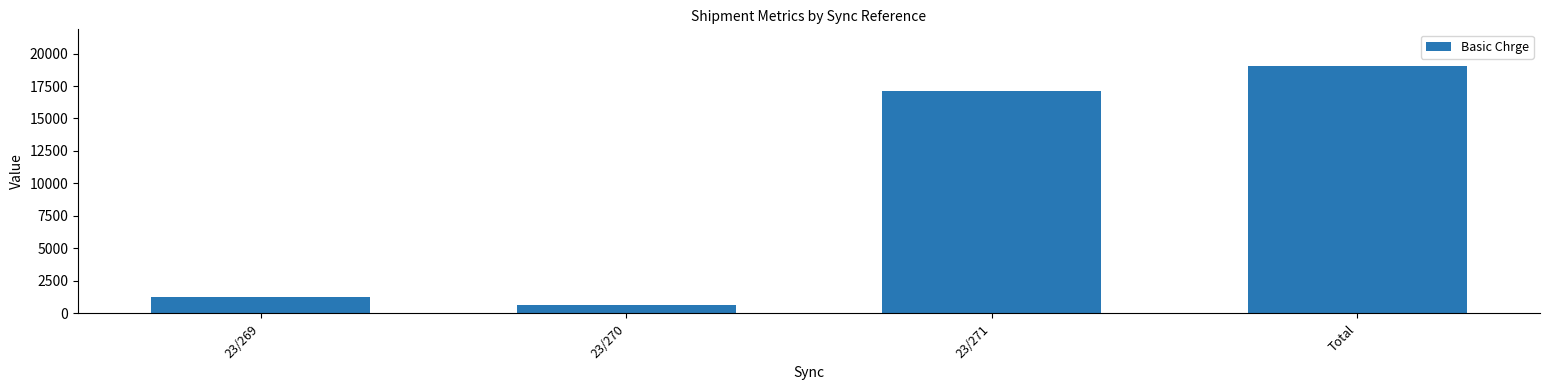

What is the change in value from 23/269 to 23/270?

-649.4